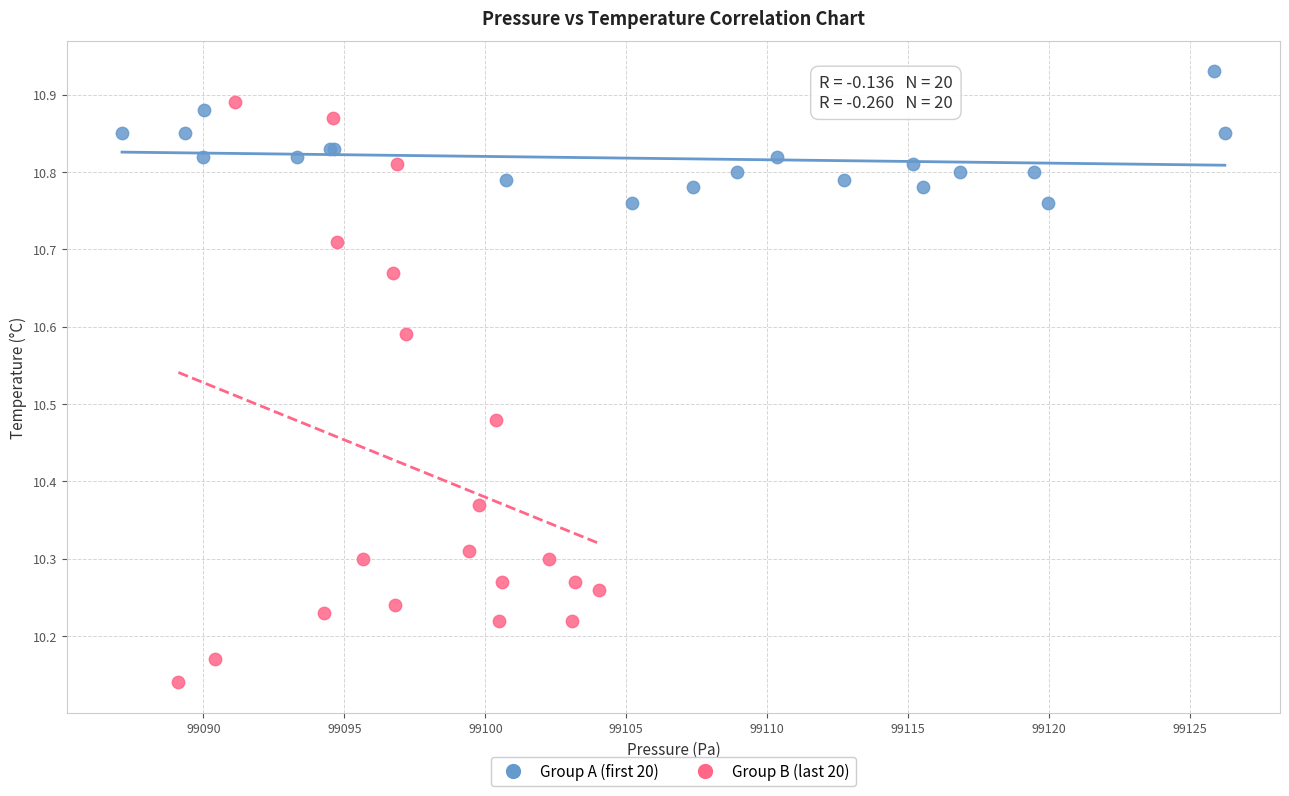

Which series contains the lowest Y value?

Group B (last 20)